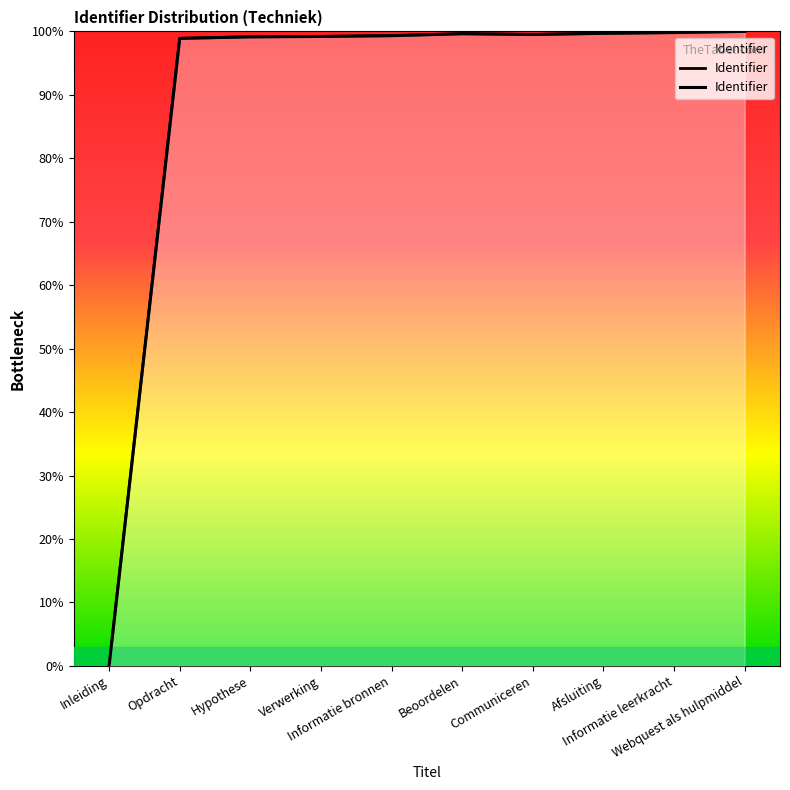

What is the change in value from Verwerking to Informatie bronnen?

+0.1